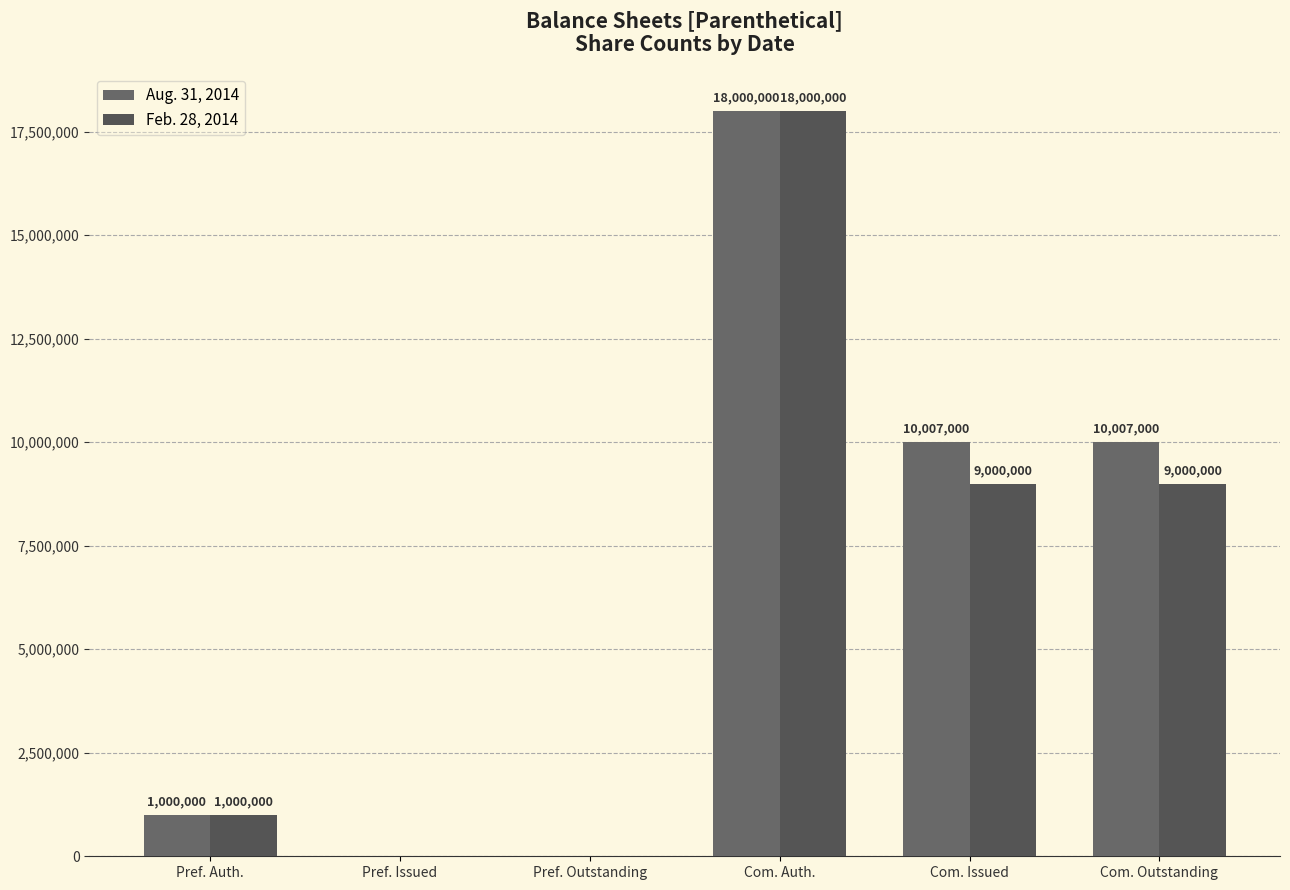

True or false: Aug. 31, 2014 has a value of 10007000 at Com. Issued.

True